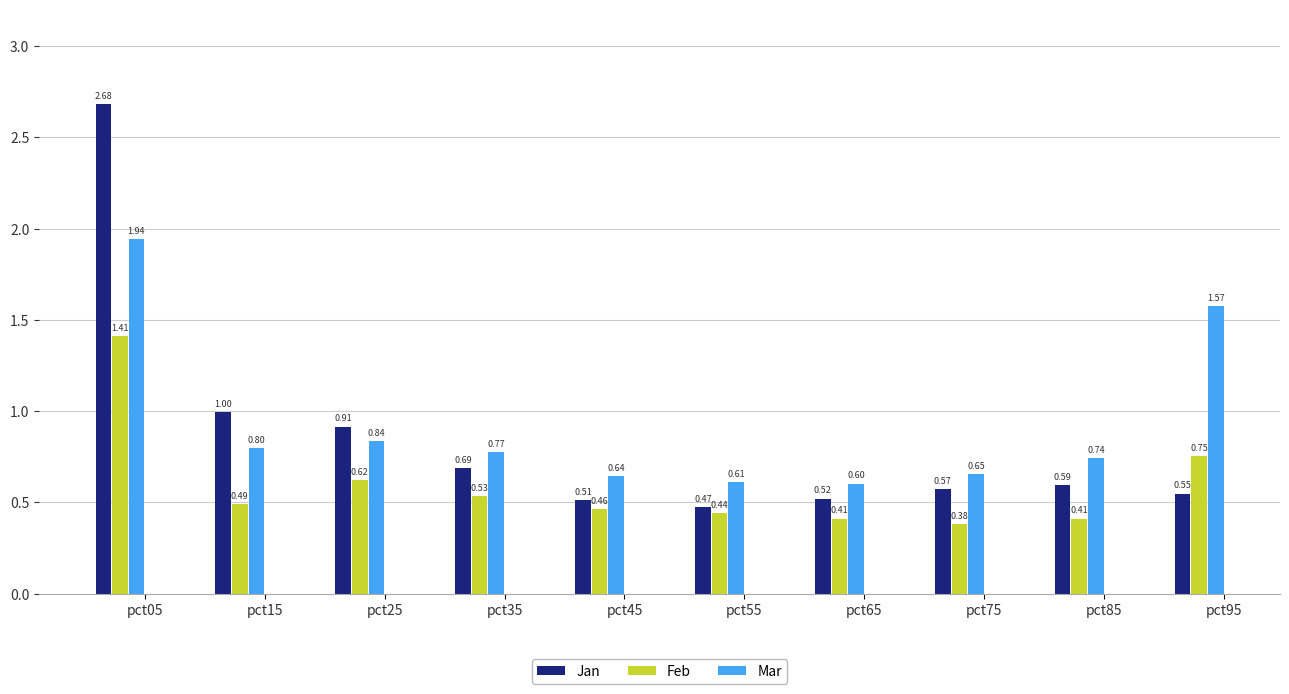

List the series in order of their peak value, highest first.

Jan, Mar, Feb